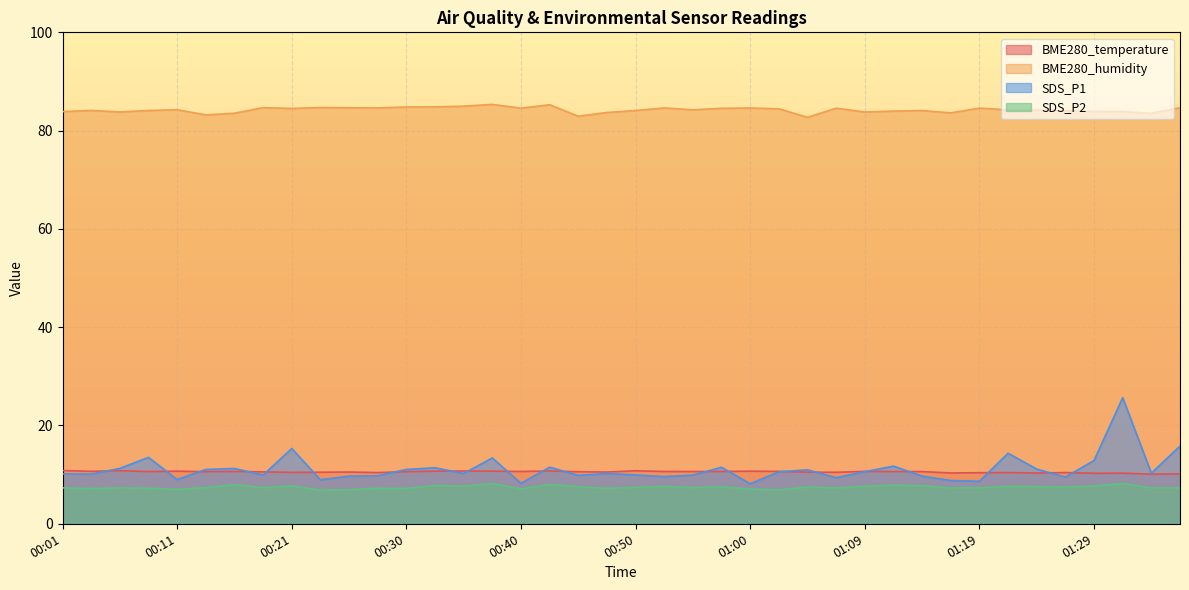

Which has a higher value, 00:30 or 01:17?

00:30